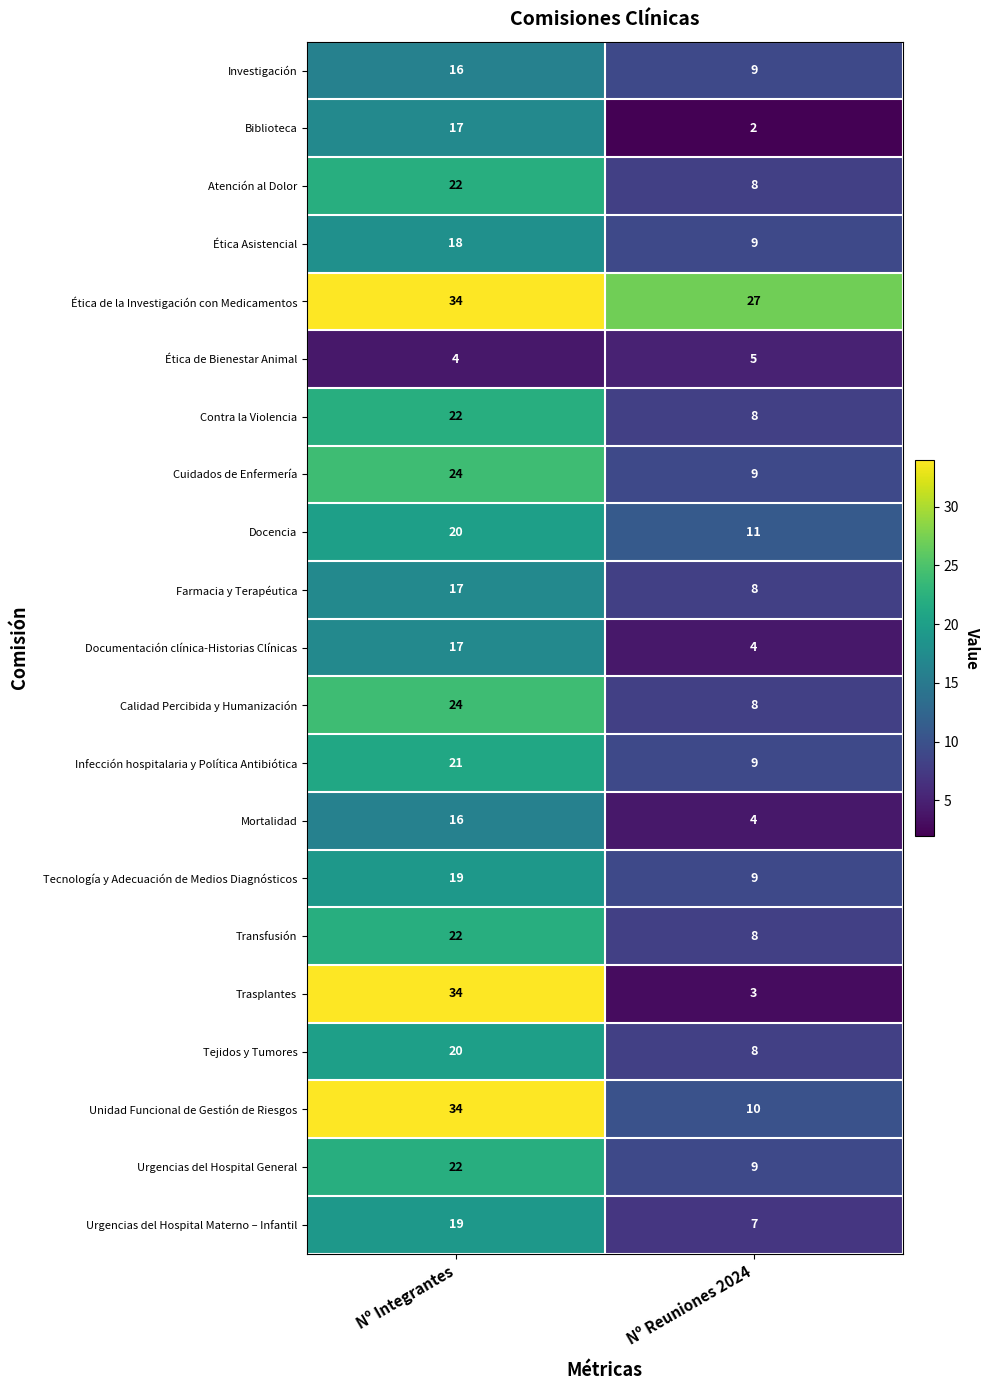

How many distinct data groups are displayed?

21